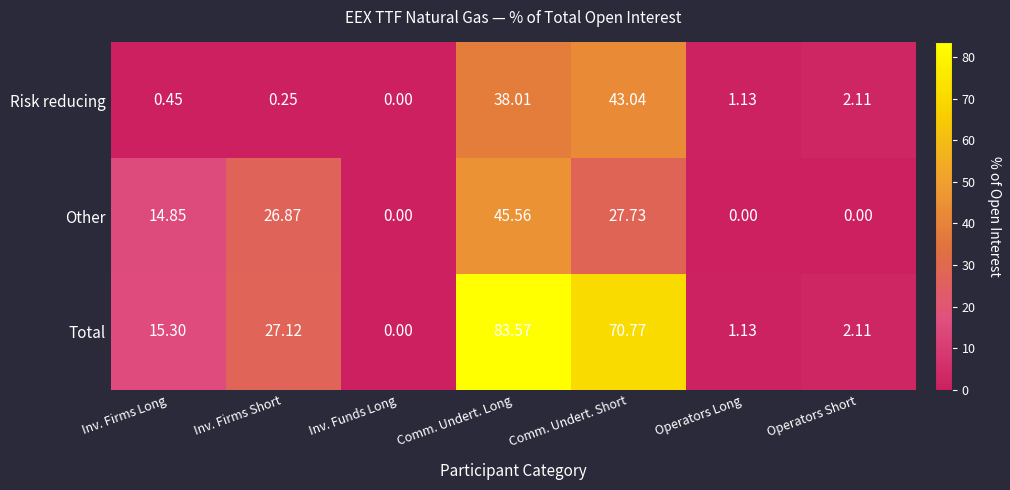

Which series has the largest total across all categories?

Total